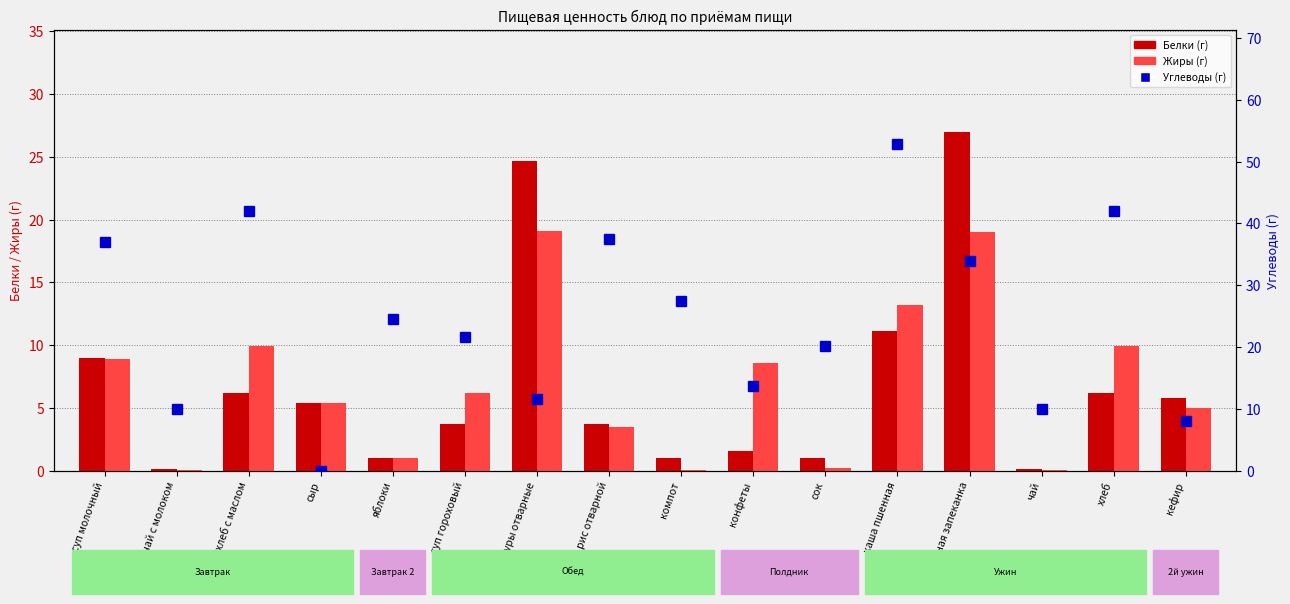

What is the sum of all Белки values?

107.6